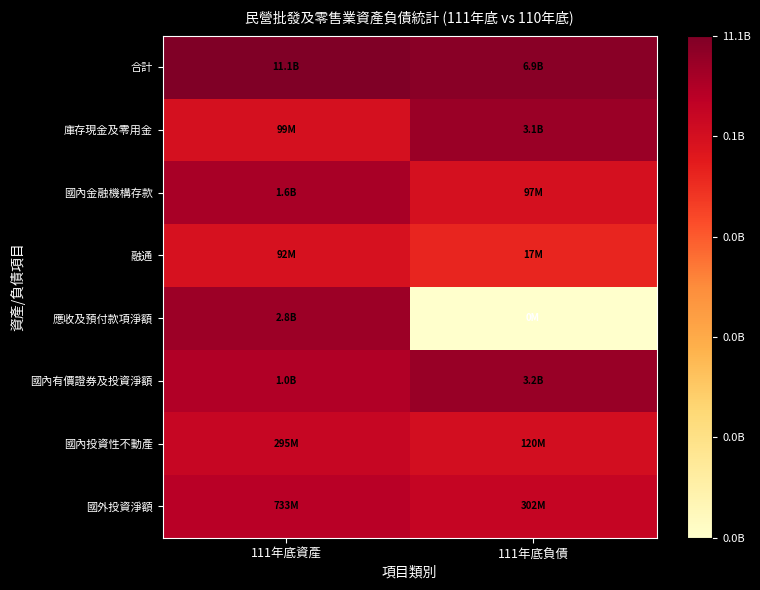

List the series in order of their peak value, highest first.

合計, 國內有價證券及投資淨額, 庫存現金及零用金, 應收及預付款項淨額, 國內金融機構存款, 國外投資淨額, 國內投資性不動產, 融通